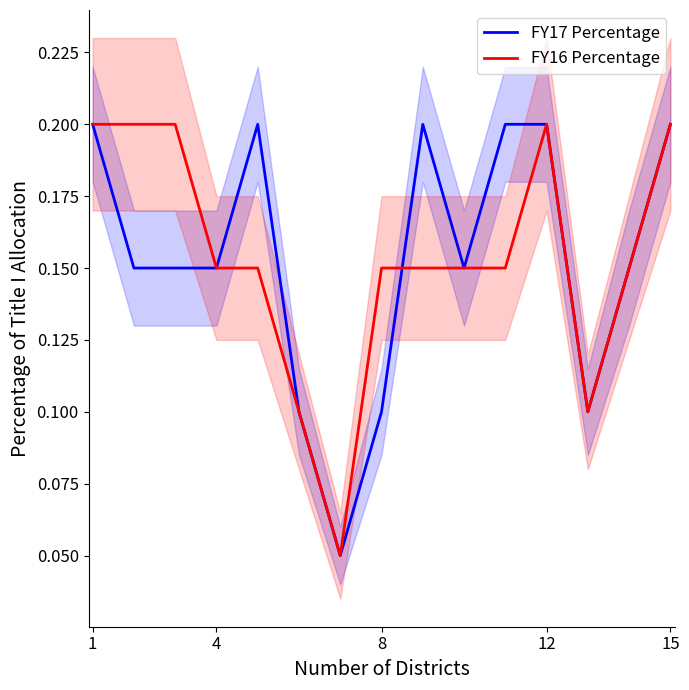

At how many categories does at least one series exceed 0?

15